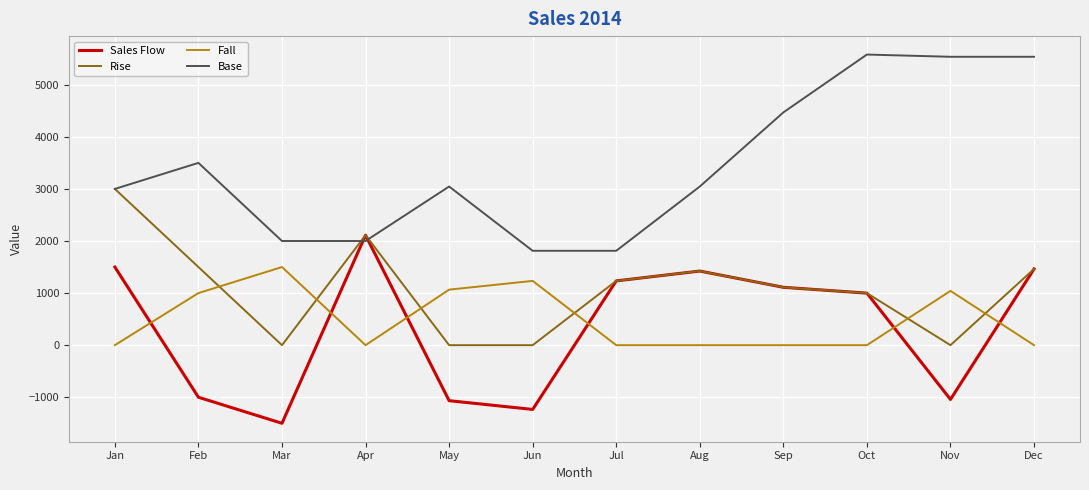

What is the lowest value of the Sales Flow series?

-1500